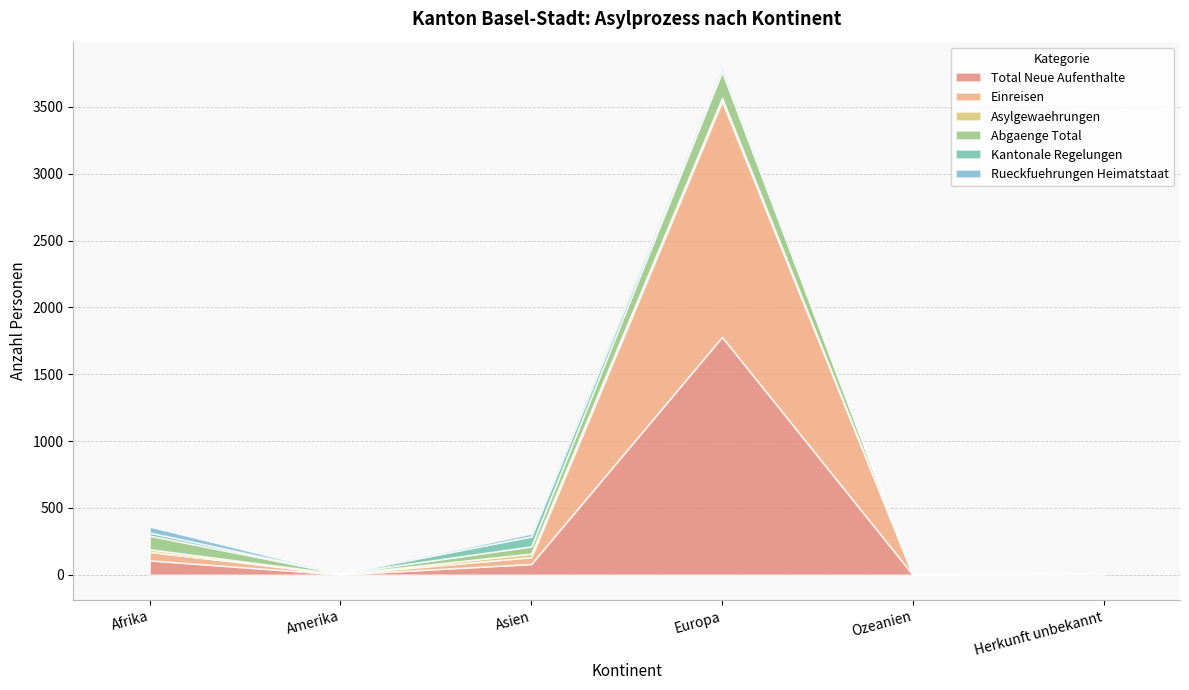

Reading right to left, transcribe all the data shown in this chart.

Total Neue Aufenthalte: Herkunft unbekannt=6	Ozeanien=0	Europa=1780	Asien=81	Amerika=3	Afrika=108
Einreisen: Herkunft unbekannt=4	Ozeanien=0	Europa=1763	Asien=51	Amerika=2	Afrika=64
Asylgewaehrungen: Herkunft unbekannt=0	Ozeanien=0	Europa=25	Asien=27	Amerika=1	Afrika=19
Abgaenge Total: Herkunft unbekannt=3	Ozeanien=0	Europa=198	Asien=54	Amerika=4	Afrika=102
Kantonale Regelungen: Herkunft unbekannt=7	Ozeanien=0	Europa=11	Asien=74	Amerika=0	Afrika=23
Rueckfuehrungen Heimatstaat: Herkunft unbekannt=1	Ozeanien=0	Europa=21	Asien=21	Amerika=0	Afrika=45